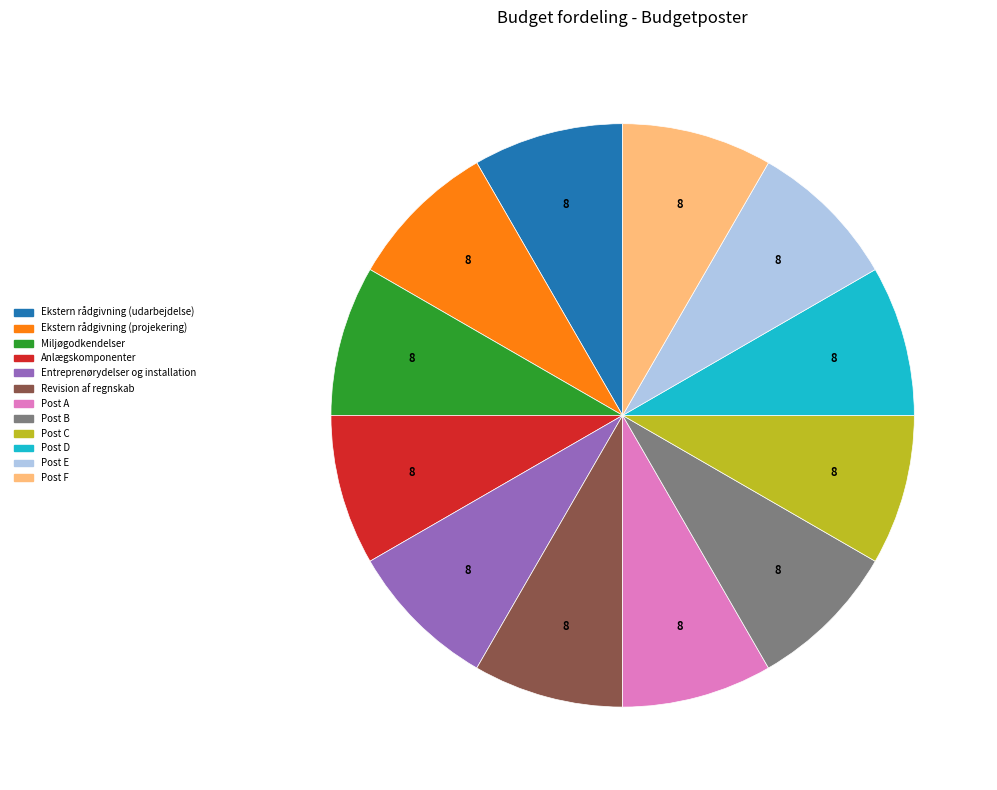

How many slices are in this pie chart?

12